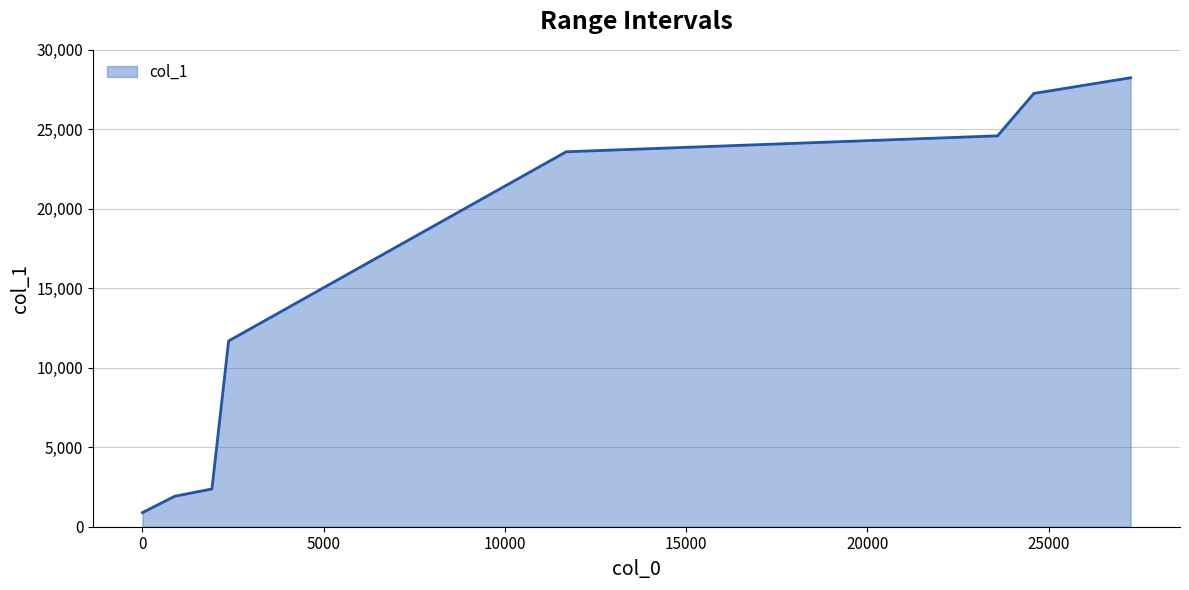

What is the average value?

15068.5